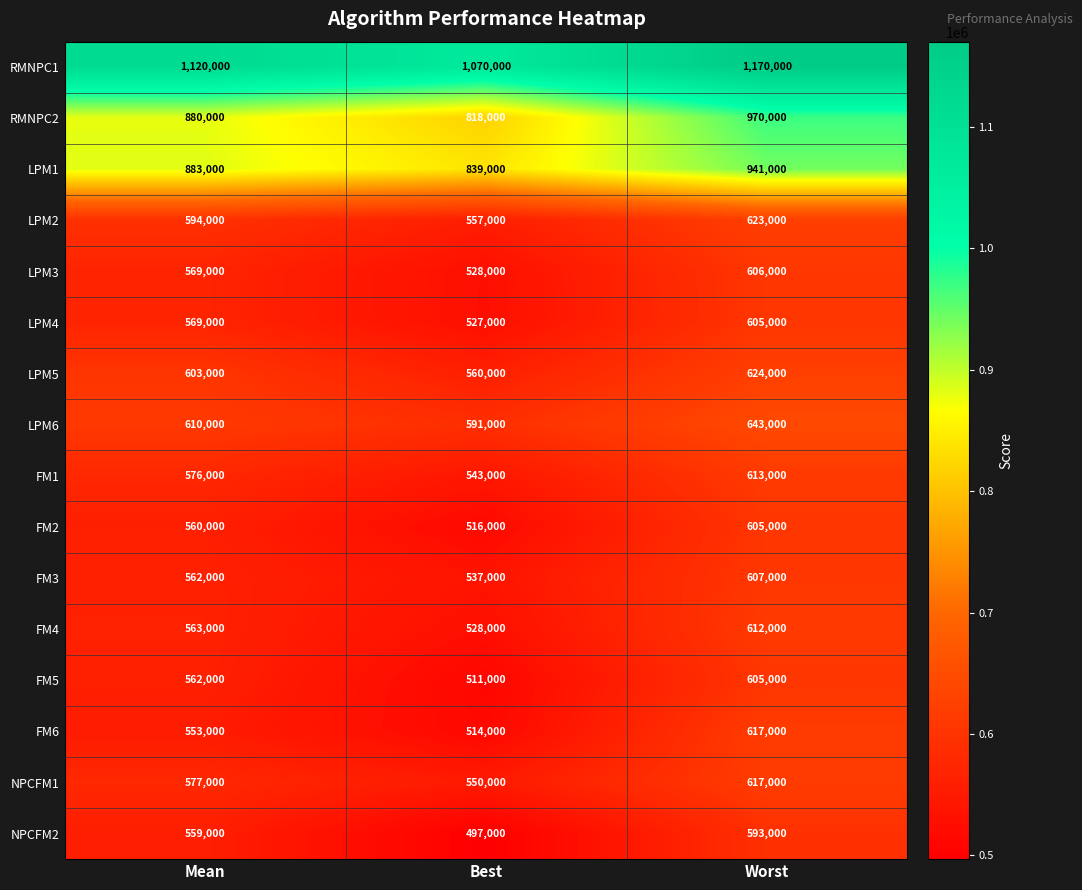

The value of FM2 at Worst is 854204. True or false?

False